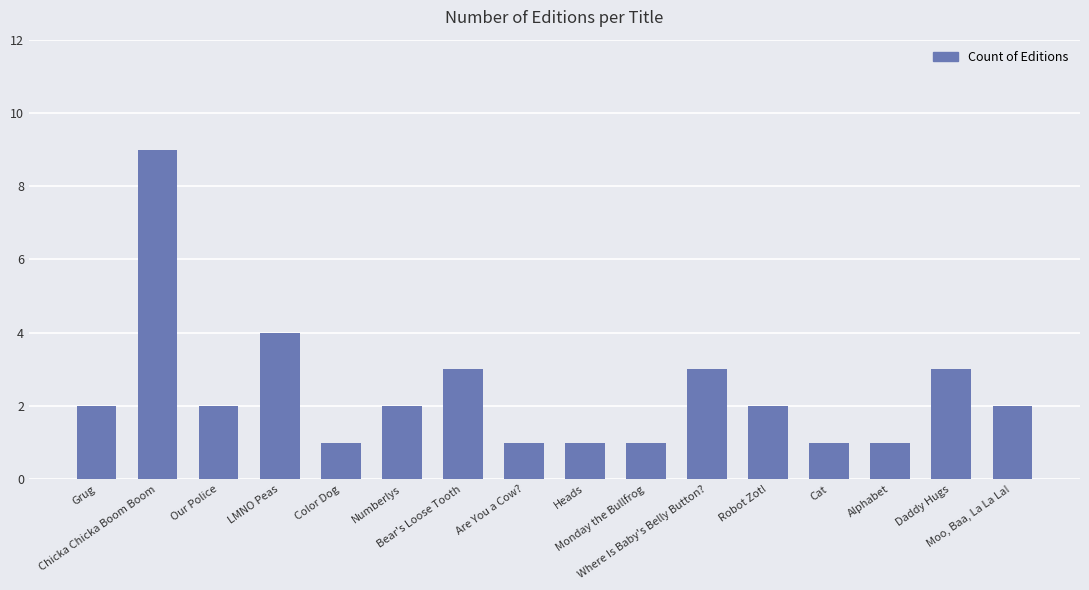

What is the label of the 2nd bar from the left?

Chicka Chicka Boom Boom